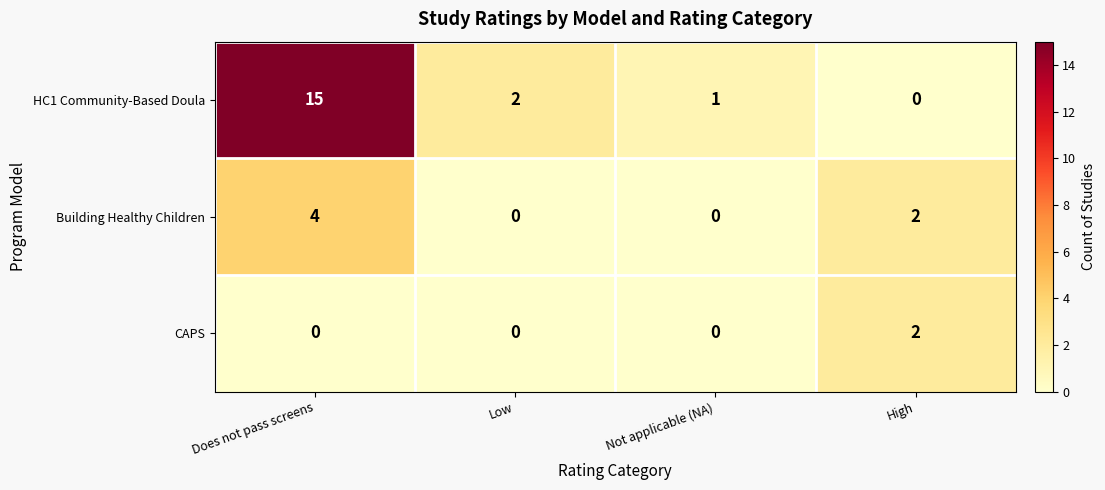

List the series in order of their overall mean, lowest first.

CAPS, Building Healthy Children, HC1 Community-Based Doula